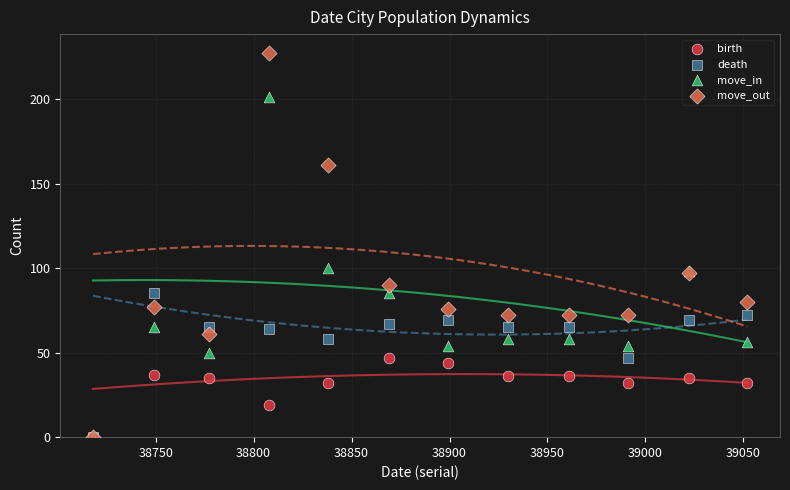

Which series contains the highest Y value?

move_out